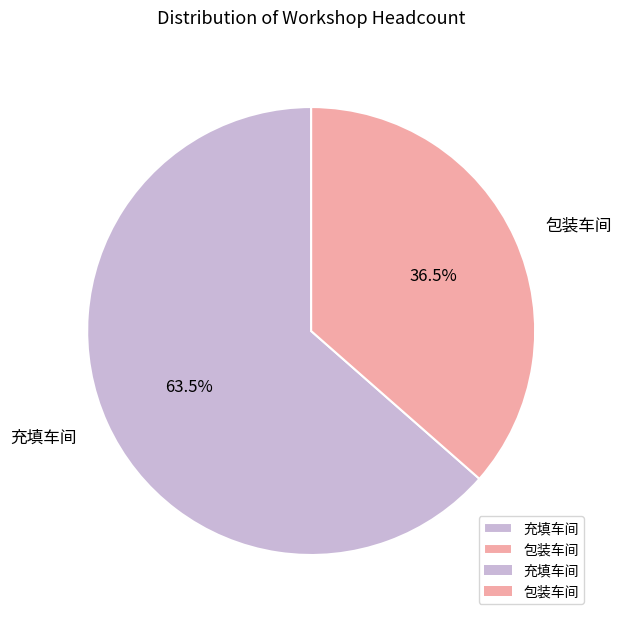

Is 包装车间 the majority of the pie?

No